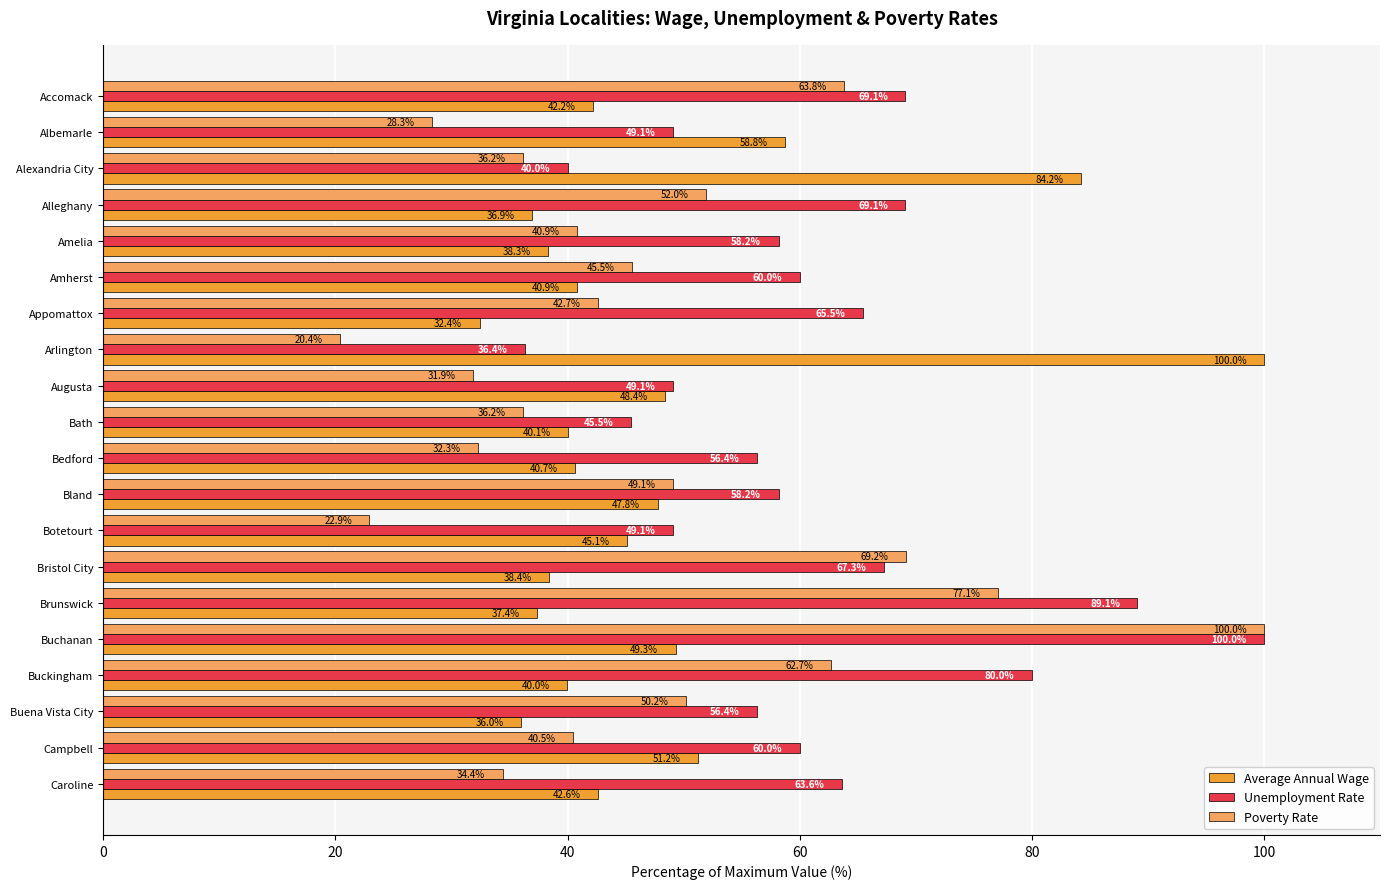

What is the difference between the second highest and minimum values in the Average Annual Wage series?

51.8